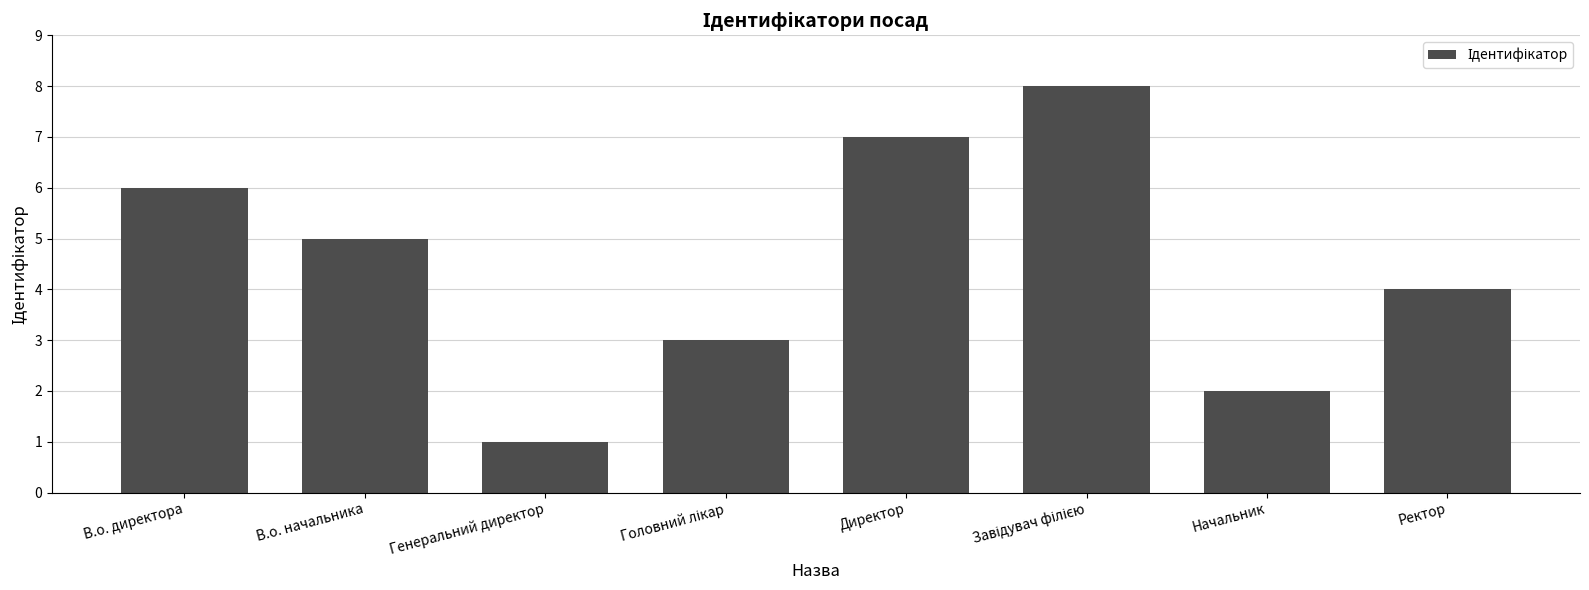

Which has a higher value, В.о. директора or Директор?

Директор